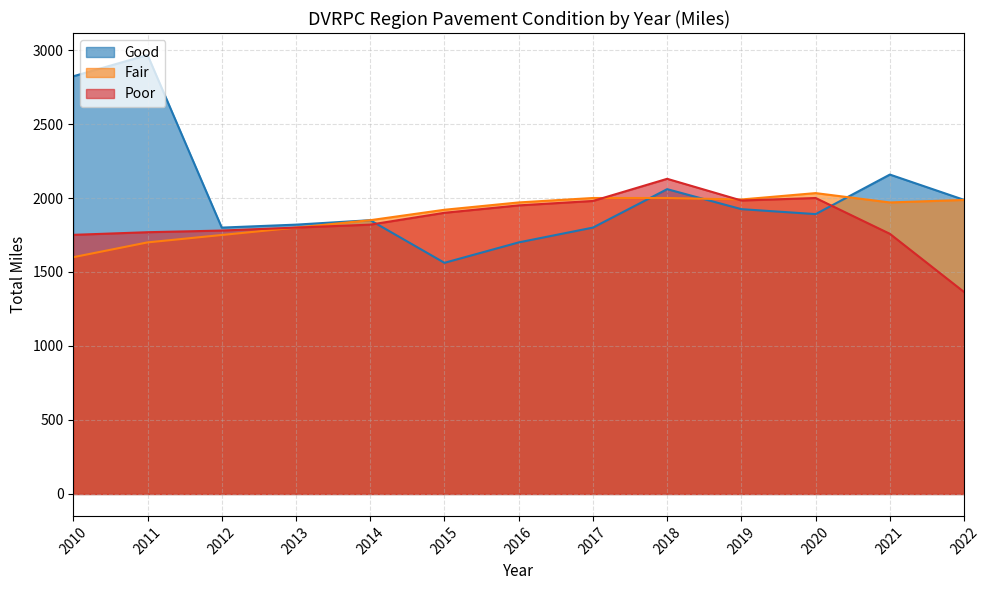

What is the difference between the highest and lowest values at 2018?

129.7